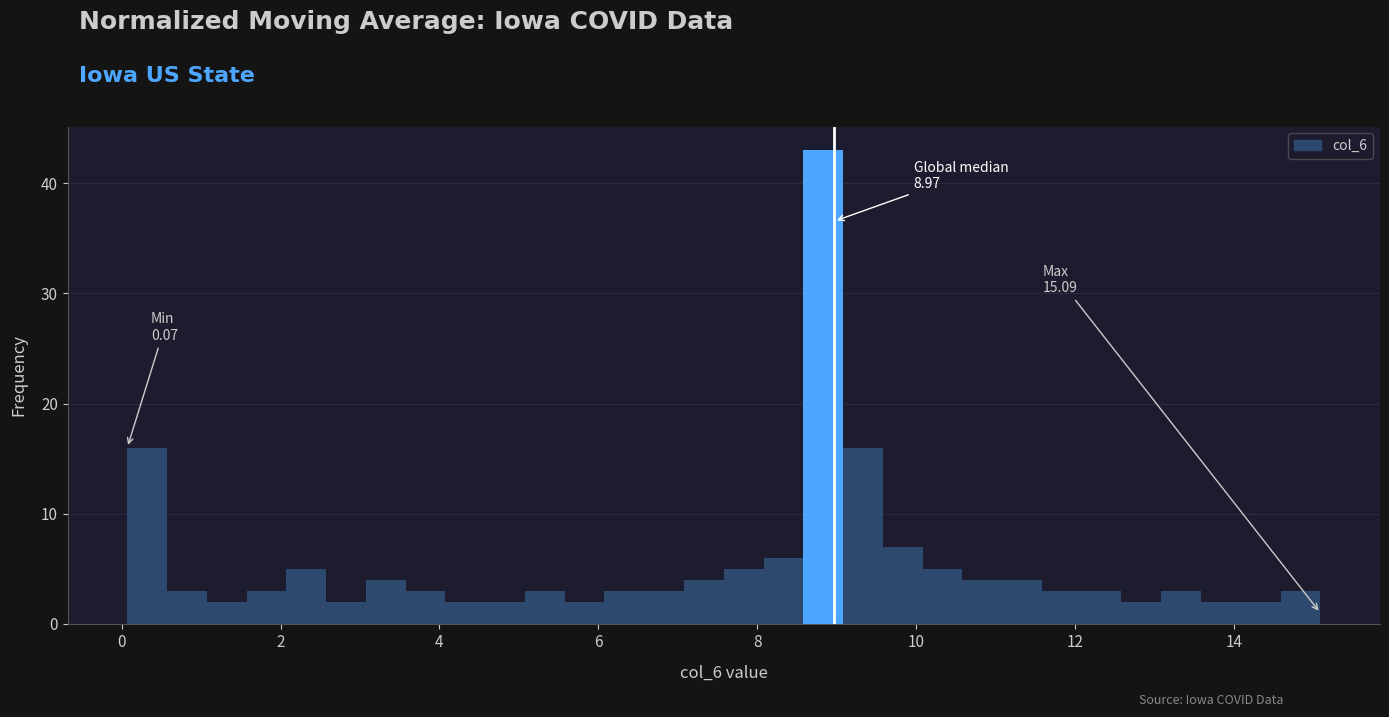

Around what value on the x-axis is the tallest bar? Give the approximate position of its centre, as read against the axis.

8.8